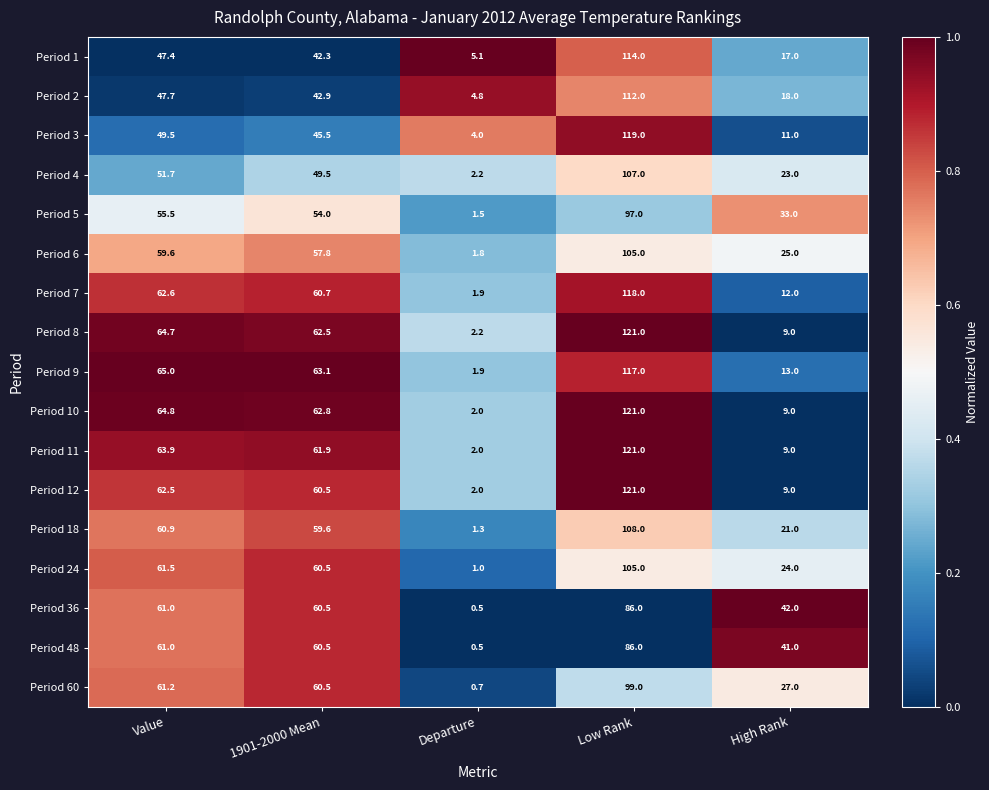

What is the difference between the maximum and second lowest values in the Period 1 series?

97.0